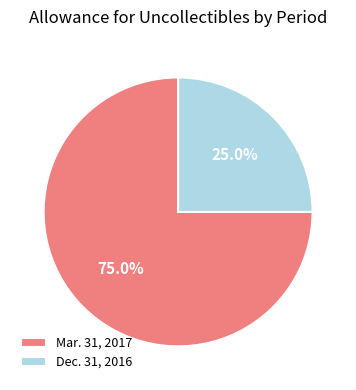

How many segments does this pie chart have?

2